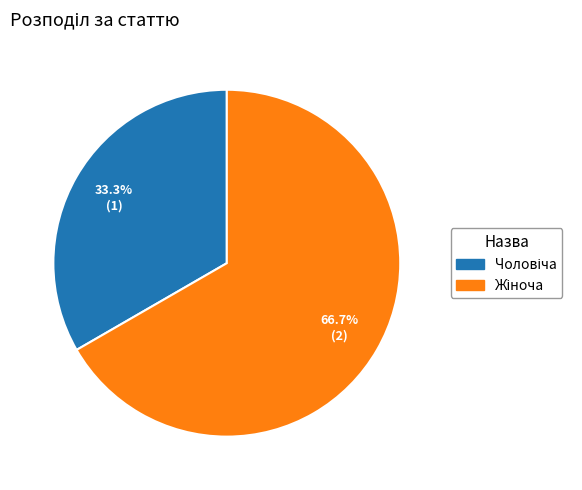

Is there a majority slice in this chart?

Yes